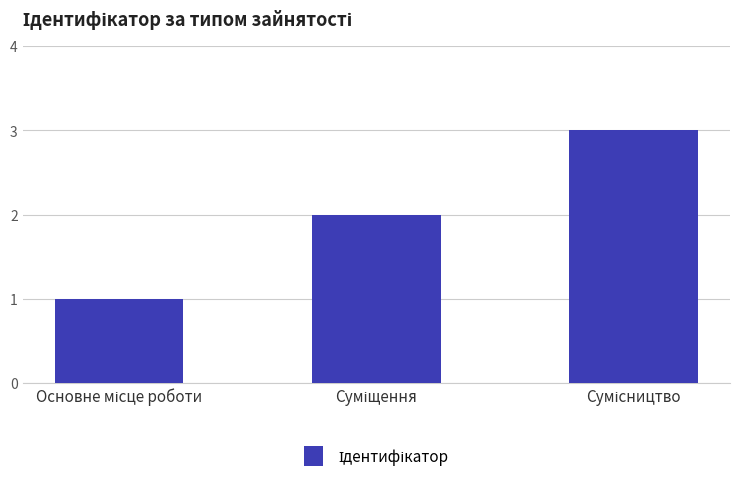

Are the bars grouped side by side (vs. stacked)?

No